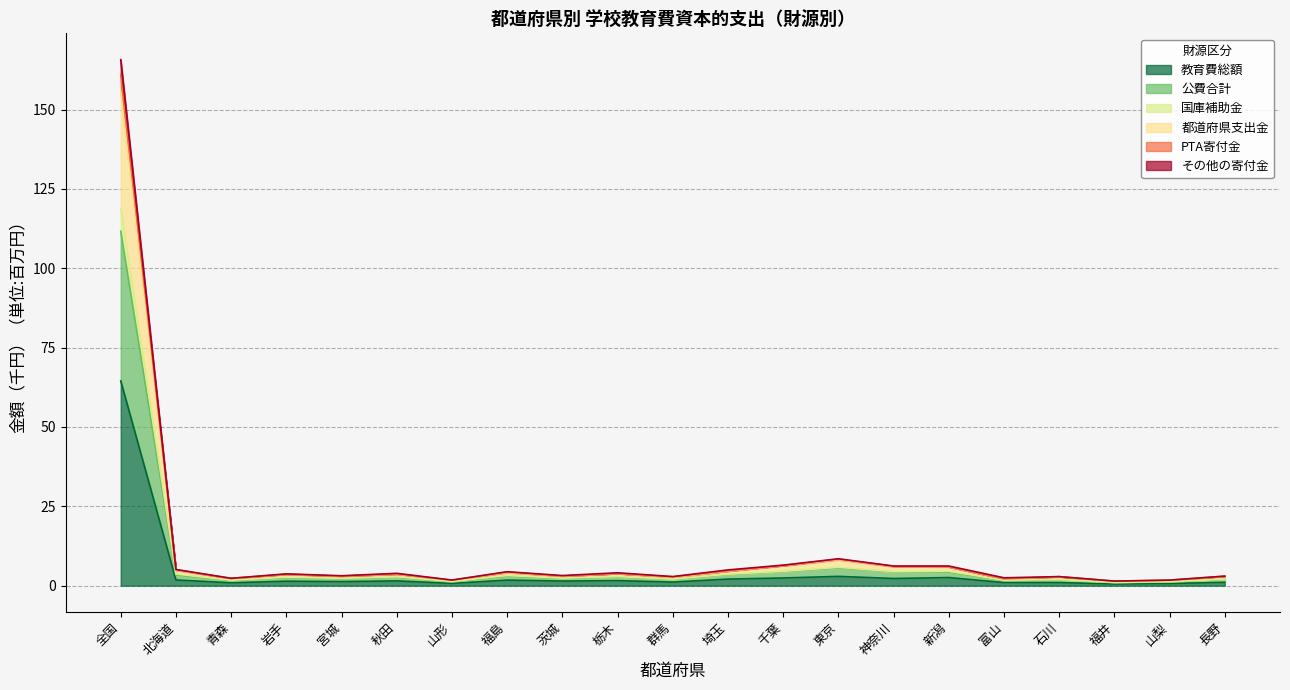

Which category has the highest value in the 教育費総額 series?

全国